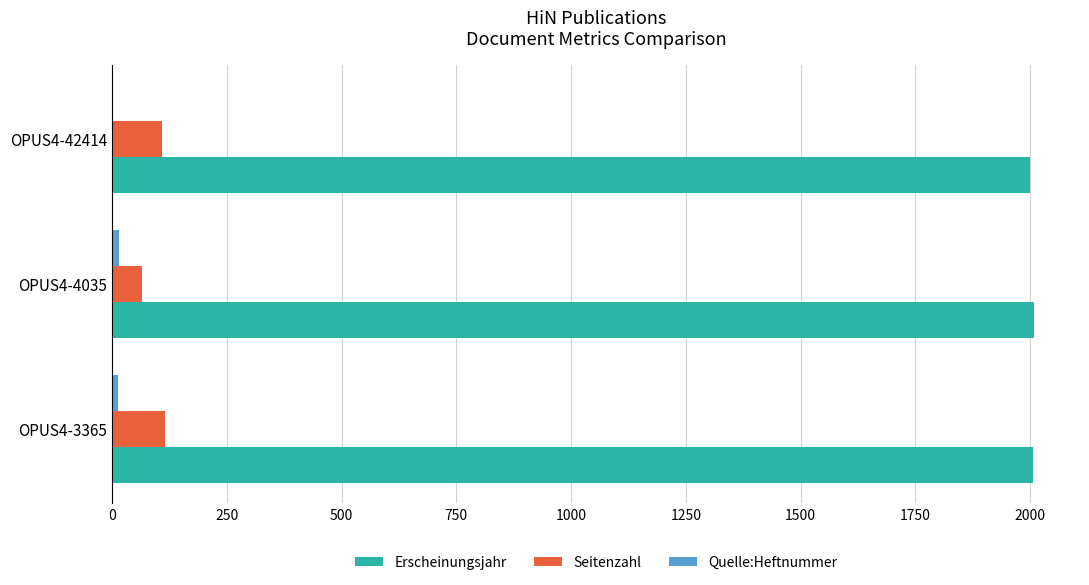

Is the value of Erscheinungsjahr at OPUS4-4035 greater than the value of Seitenzahl at OPUS4-3365?

Yes